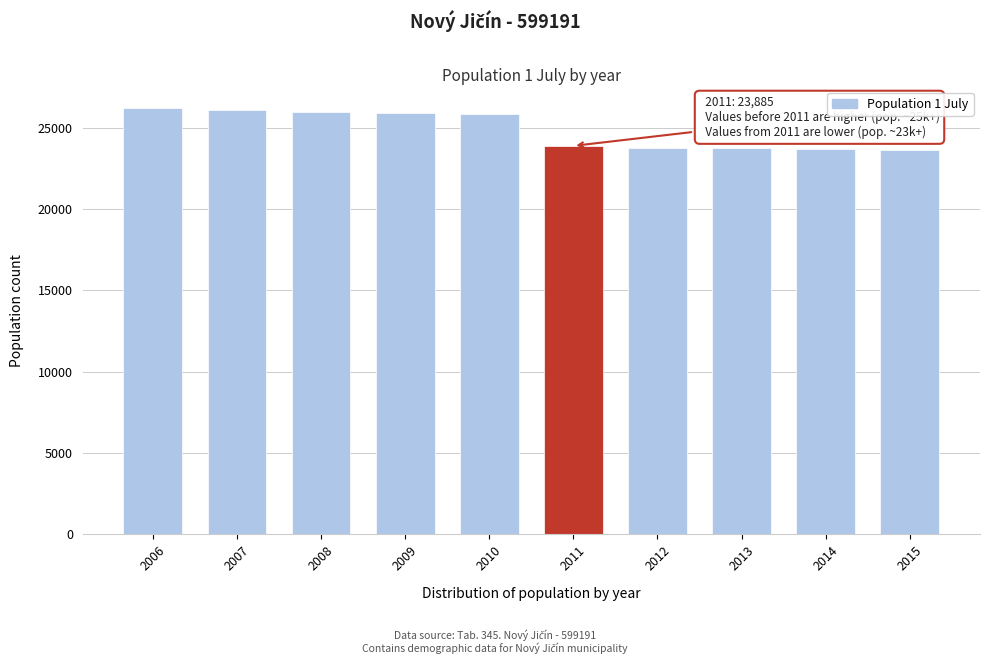

What is the difference between the maximum and minimum values?

2613